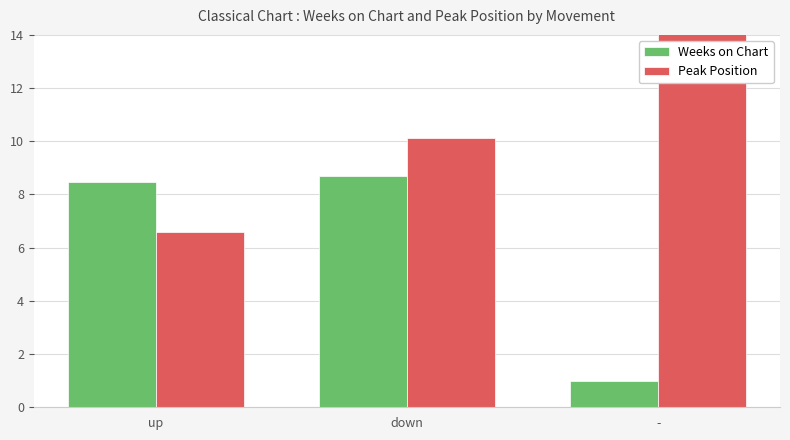

How many data points in Weeks on Chart are above 8?

2